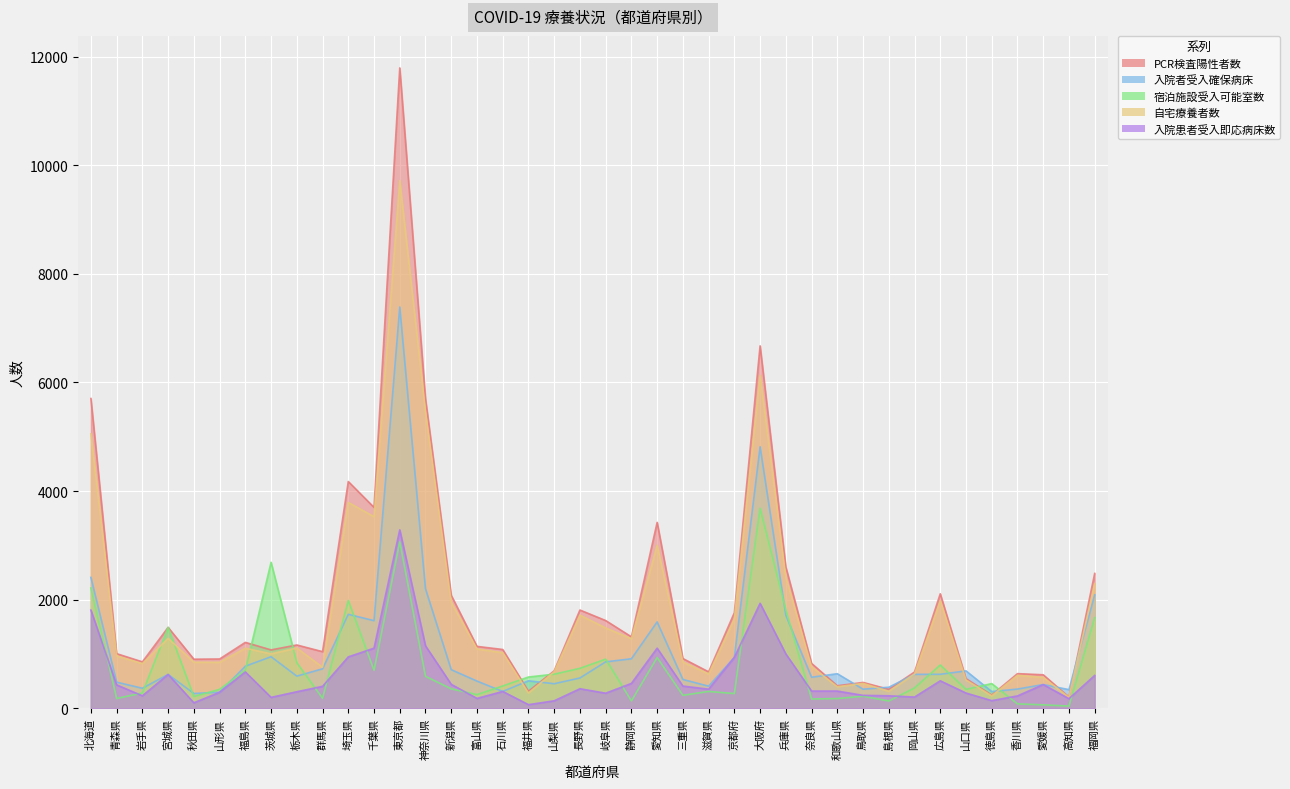

Reading right to left, extract all data points from this chart.

PCR検査陽性者数: 福岡県=2483	高知県=206	愛媛県=616	香川県=637	徳島県=243	山口県=545	広島県=2108	岡山県=667	島根県=348	鳥取県=475	和歌山県=414	奈良県=825	兵庫県=2601	大阪府=6675	京都府=1760	滋賀県=670	三重県=915	愛知県=3423	静岡県=1315	岐阜県=1615	長野県=1809	山梨県=689	福井県=313	石川県=1082	富山県=1139	新潟県=2080	神奈川県=5697	東京都=11795	千葉県=3699	埼玉県=4176	群馬県=1042	栃木県=1165	茨城県=1074	福島県=1213	山形県=907	秋田県=903	宮城県=1489	岩手県=854	青森県=1005	北海道=5705
入院者受入確保病床: 福岡県=2089	高知県=343	愛媛県=436	香川県=353	徳島県=307	山口県=688	広島県=625	岡山県=624	島根県=387	鳥取県=351	和歌山県=636	奈良県=571	兵庫県=1712	大阪府=4816	京都府=937	滋賀県=406	三重県=530	愛知県=1590	静岡県=911	岐阜県=854	長野県=557	山梨県=451	福井県=505	石川県=309	富山県=500	新潟県=710	神奈川県=2200	東京都=7391	千葉県=1613	埼玉県=1730	群馬県=726	栃木県=591	茨城県=949	福島県=774	山形県=294	秋田県=272	宮城県=622	岩手県=368	青森県=480	北海道=2410
宿泊施設受入可能室数: 福岡県=1668	高知県=40	愛媛県=62	香川県=80	徳島県=454	山口県=347	広島県=797	岡山県=373	島根県=133	鳥取県=221	和歌山県=178	奈良県=170	兵庫県=1812	大阪府=3684	京都府=270	滋賀県=309	三重県=238	愛知県=934	静岡県=135	岐阜県=904	長野県=735	山梨県=627	福井県=575	石川県=410	富山県=250	新潟県=357	神奈川県=587	東京都=3064	千葉県=699	埼玉県=1986	群馬県=183	栃木県=839	茨城県=2689	福島県=699	山形県=348	秋田県=216	宮城県=1490	岩手県=280	青森県=180	北海道=2215
自宅療養者数: 福岡県=2296	高知県=200	愛媛県=568	香川県=606	徳島県=228	山口県=521	広島県=1978	岡山県=631	島根県=312	鳥取県=457	和歌山県=396	奈良県=762	兵庫県=2406	大阪府=6133	京都府=1645	滋賀県=631	三重県=851	愛知県=3001	静岡県=1281	岐阜県=1479	長野県=1715	山梨県=671	福井県=281	石川県=1023	富山県=1091	新潟県=1951	神奈川県=5462	東京都=9720	千葉県=3529	埼玉県=3791	群馬県=756	栃木県=1108	茨城県=1002	福島県=1106	山形県=846	秋田県=847	宮城県=1287	岩手県=822	青森県=964	北海道=5055
入院患者受入即応病床数: 福岡県=604	高知県=176	愛媛県=436	香川県=227	徳島県=140	山口県=280	広島県=505	岡山県=206	島根県=229	鳥取県=237	和歌山県=316	奈良県=316	兵庫県=1000	大阪府=1933	京都府=937	滋賀県=351	三重県=408	愛知県=1106	静岡県=457	岐阜県=277	長野県=359	山梨県=137	福井県=66	石川県=309	富山県=181	新潟県=440	神奈川県=1149	東京都=3286	千葉県=1106	埼玉県=946	群馬県=403	栃木県=304	茨城県=200	福島県=669	山形県=294	秋田県=100	宮城県=622	岩手県=229	青森県=430	北海道=1808